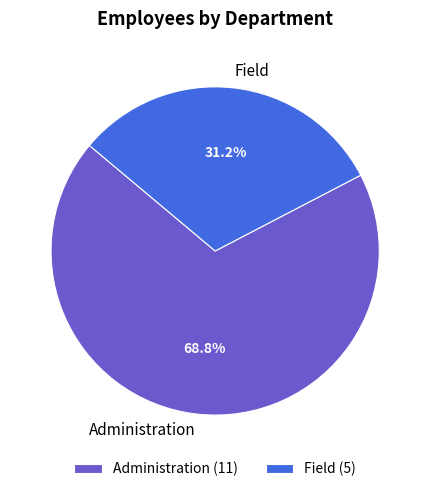

What percentage do Administration and Field together represent?

100.0%